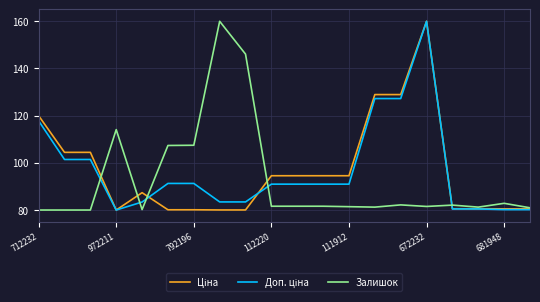

What is the greatest value displayed?

160.0